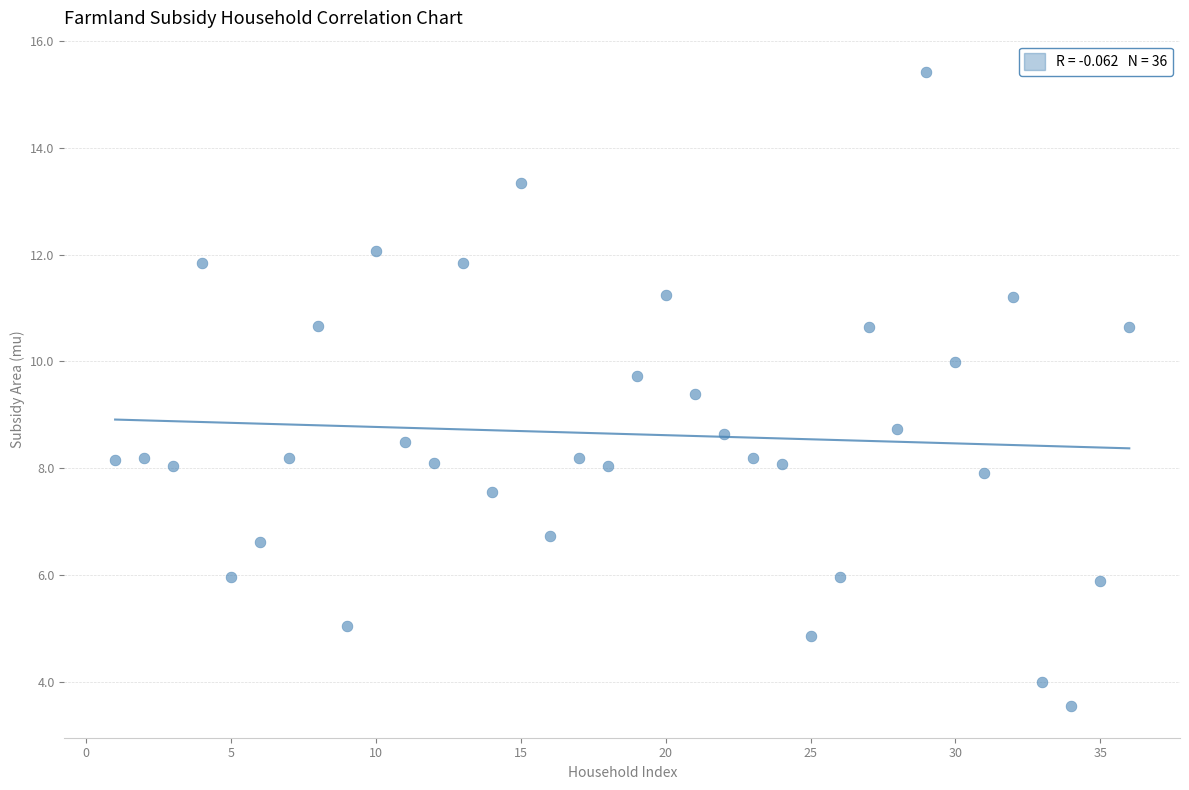

What is the range of X values (max minus min)?

35.0